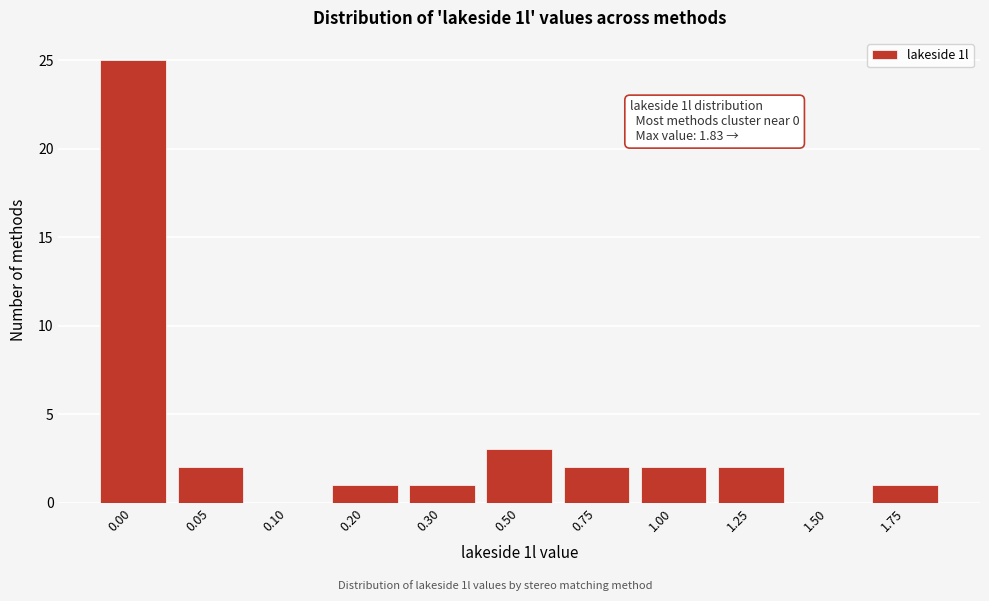

Reading left to right, what are all the values shown in this chart?

0.00=25	0.05=2	0.10=0	0.20=1	0.30=1	0.50=3	0.75=2	1.00=2	1.25=2	1.50=0	1.75=1